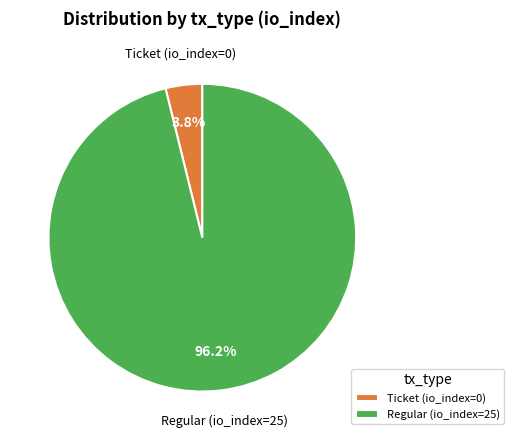

Rank the categories by value from highest to lowest.

Regular (io_index=25), Ticket (io_index=0)